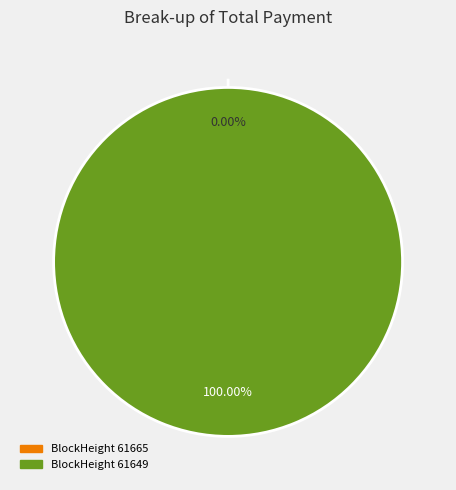

Combined, do 61649 and 61665 account for over 50%?

Yes